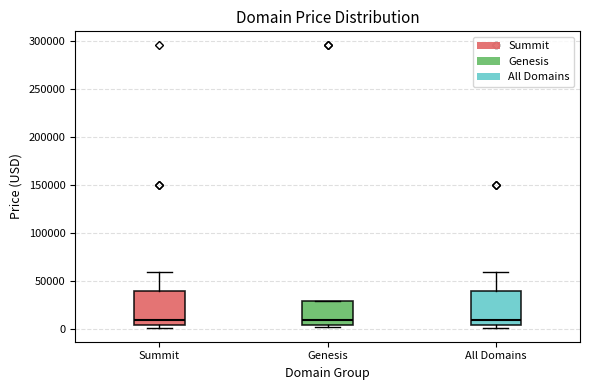

Reading left to right, read every box against the y-axis: the position of its median line, the range the box covers, and the ends of its whiskers. The values are not printed on the chart, so give them approximately, as read against the axis.

Summit: median 10000, box 5000 to 40000, whiskers 0 to 60000
Genesis: median 10000, box 5000 to 30000, whiskers 5000 (just below the box's lower edge) to 30000
All Domains: median 10000, box 5000 to 40000, whiskers 0 to 60000